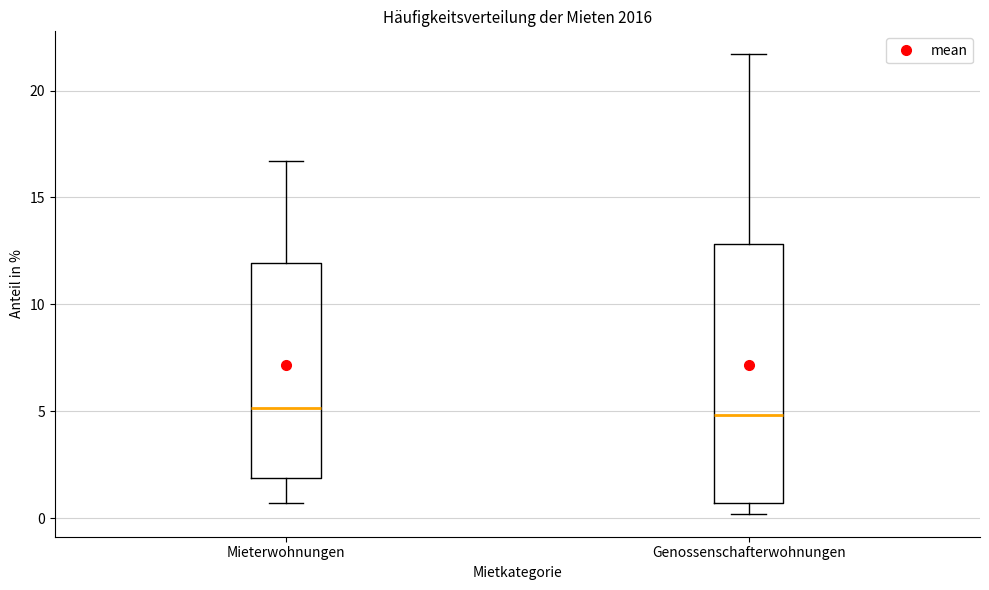

Reading left to right, read every box against the y-axis: the position of its median line, the range the box covers, and the ends of its whiskers. The values are not printed on the chart, so give them approximately, as read against the axis.

Mieterwohnungen: median 5.0, box 2.0 to 12.0, whiskers 0.5 to 16.5
Genossenschafterwohnungen: median 5.0, box 0.5 to 13.0, whiskers 0.0 to 21.5